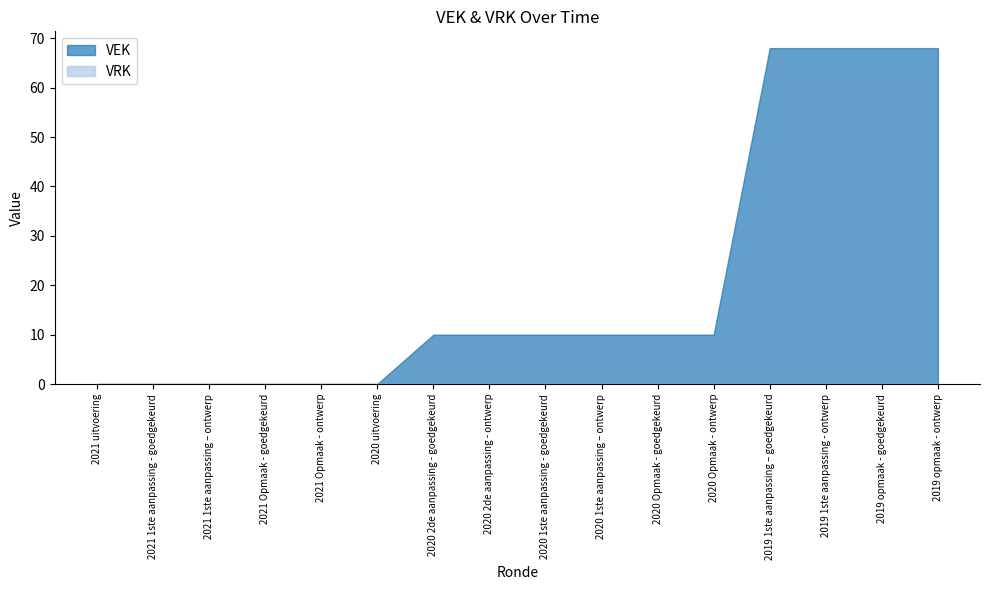

Reading left to right, what are all the values shown in this chart?

VEK: 0	0	0	0	0	0	10	10	10	10	10	10	68	68	68	68
VRK: 0	0	0	0	0	0	0	0	0	0	0	0	0	0	0	0